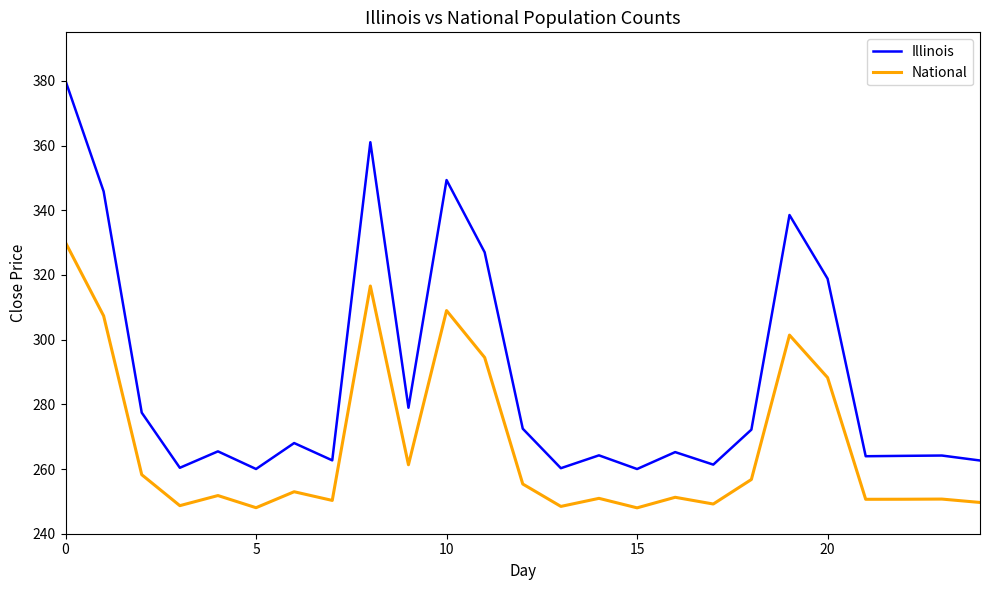

Rank the series by their maximum value, from lowest to highest.

National, Illinois